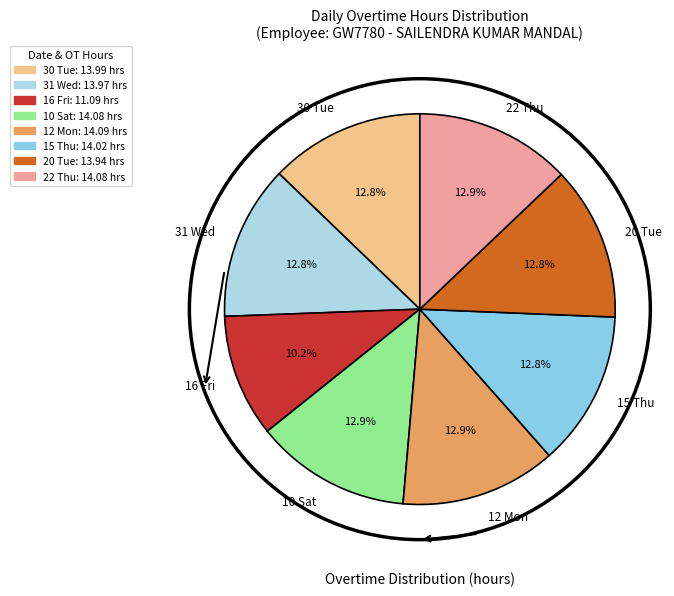

What portion of the pie excludes 12 Mon?

87.1%